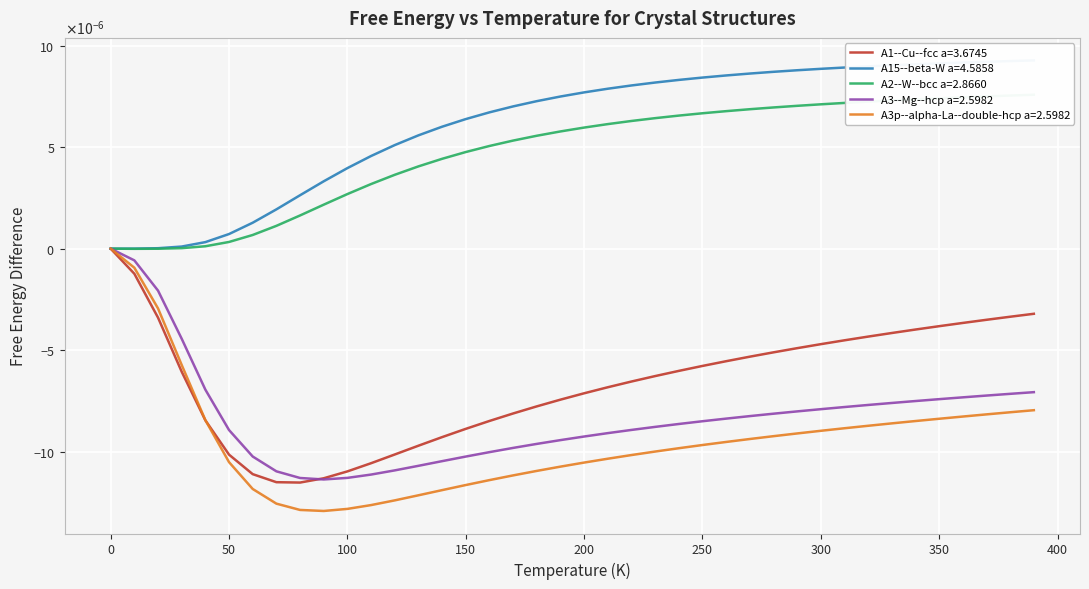

At which category does A1--Cu--fcc a=3.6745 reach its first local valley?

80.0